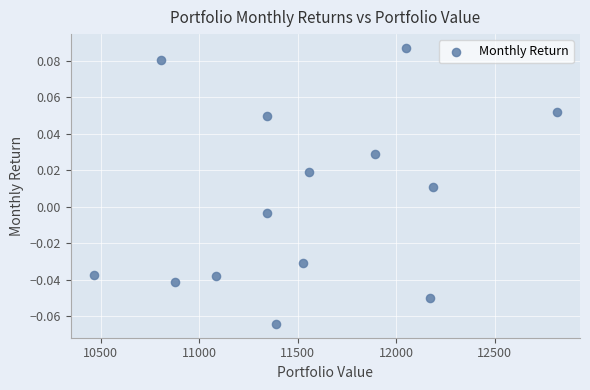

What is the range of X values (max minus min)?

2351.5